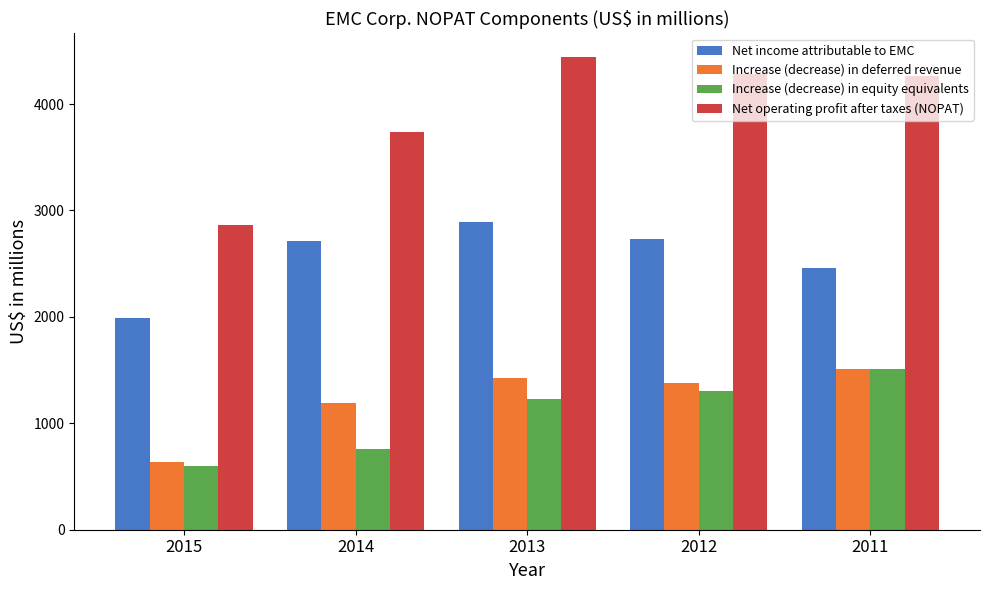

What is the total value across all series at 2014?

8397